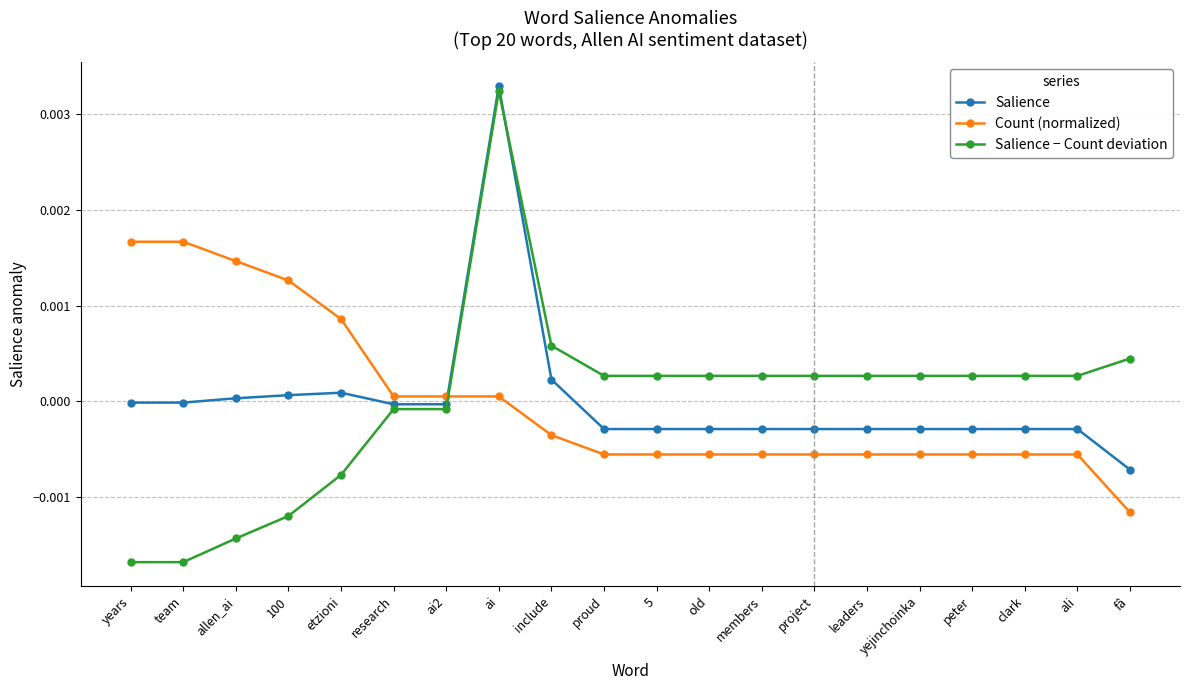

Does the chart have visible grid lines?

Yes